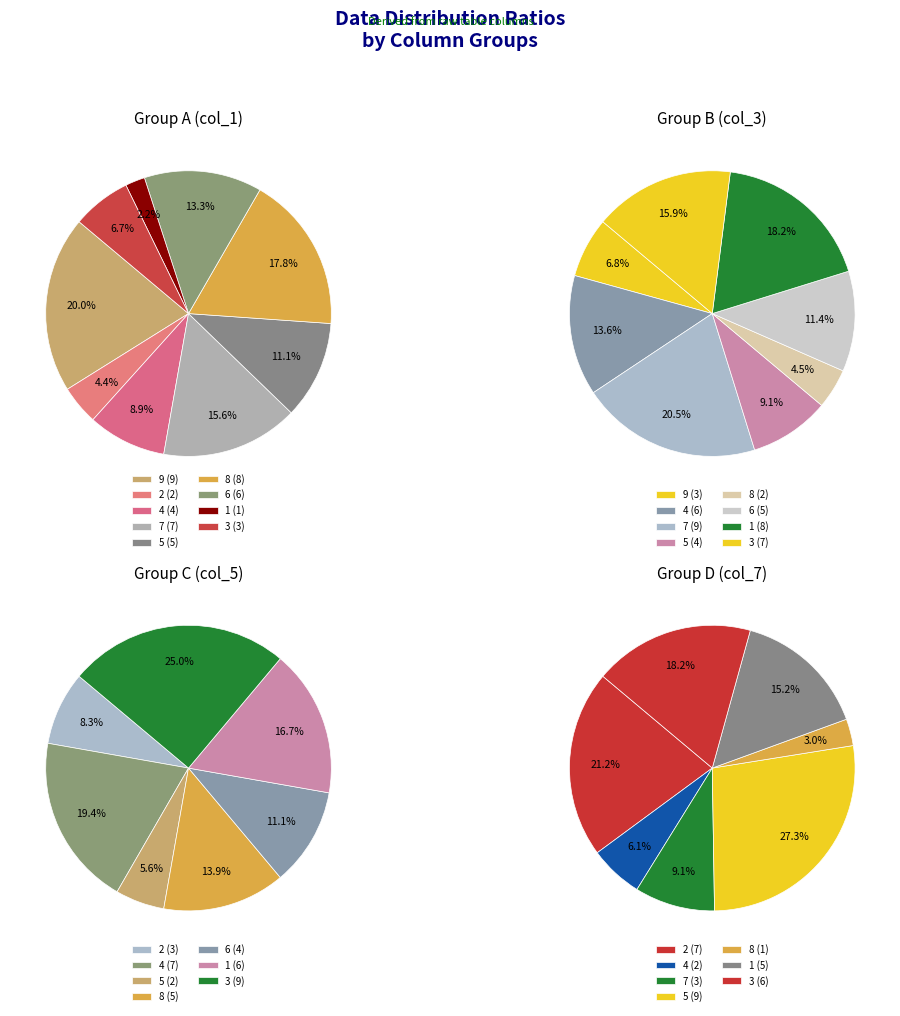

Which category has the smallest portion of the pie?

1